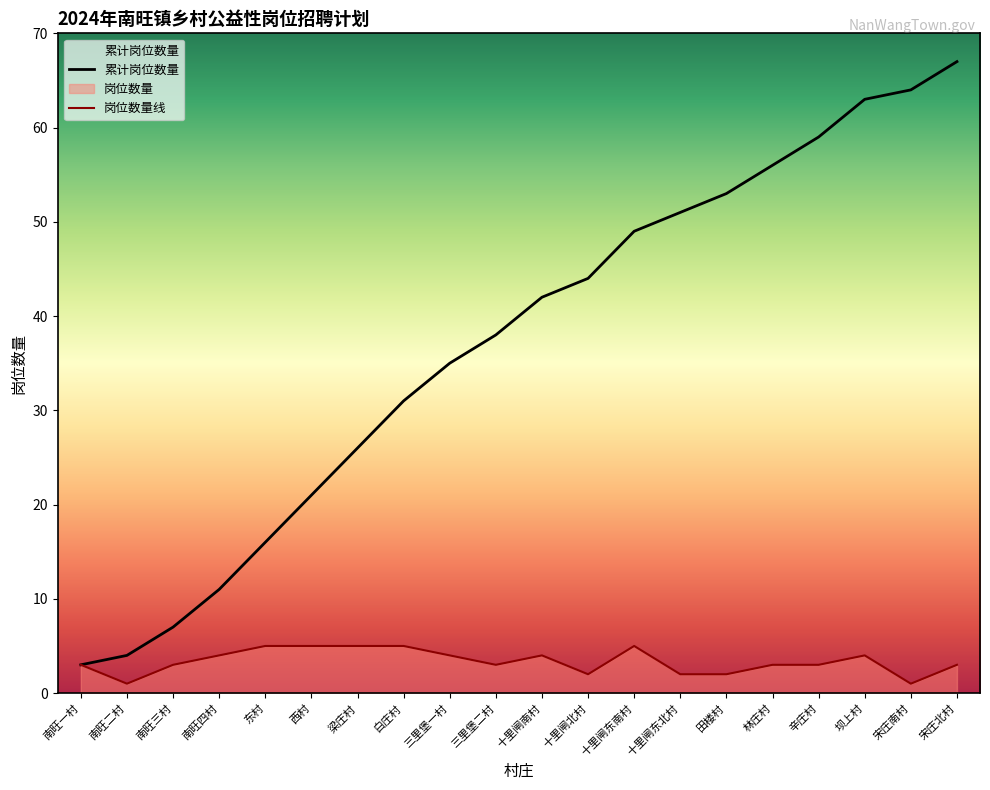

At which category does 岗位数量 reach its first local valley?

南旺二村